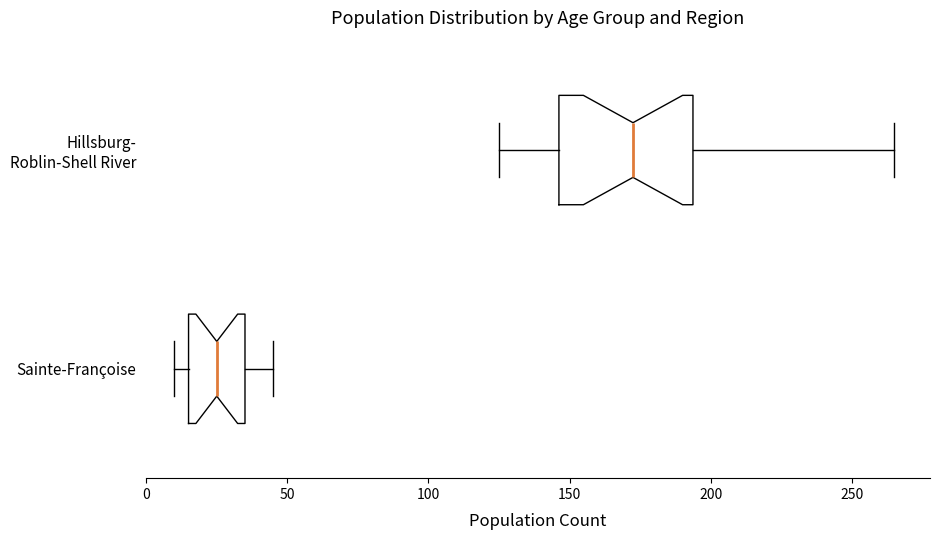

Reading bottom to top, transcribe this box plot: for each box, give where its median line is, the range the box spans, and where its two whiskers end, as read against the x-axis. The values are not printed on the chart, so give them approximately, as read against the axis.

Sainte-Françoise: median 25, box 15 to 35, whiskers 10 to 45
Hillsburg- Roblin-Shell River: median 175, box 145 to 195, whiskers 125 to 265